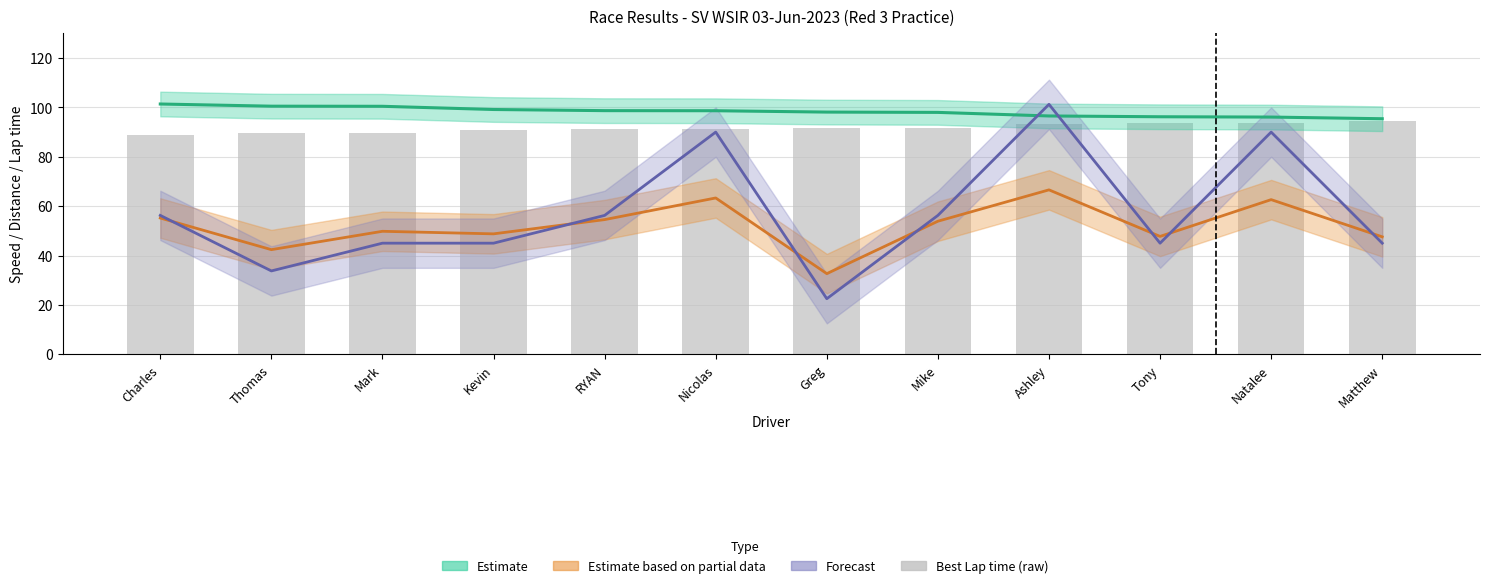

The chart shows a value of 93.2 at Ashley. True or false?

True